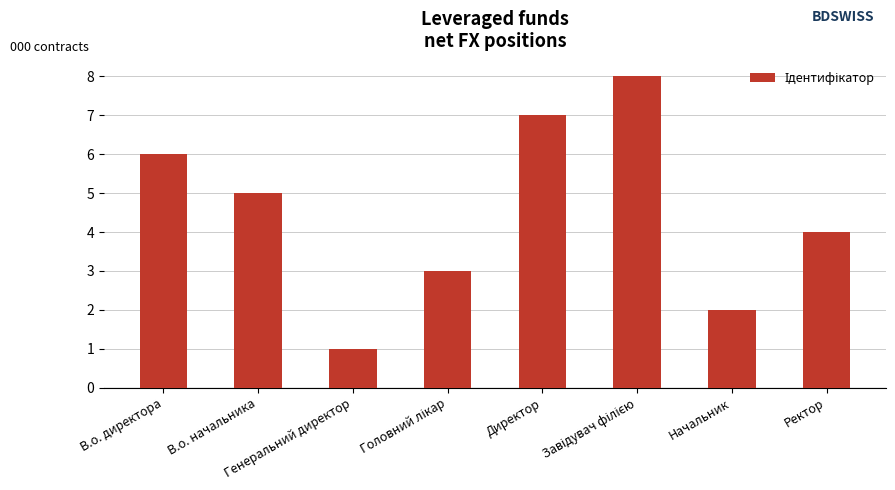

What is the greatest value displayed?

8